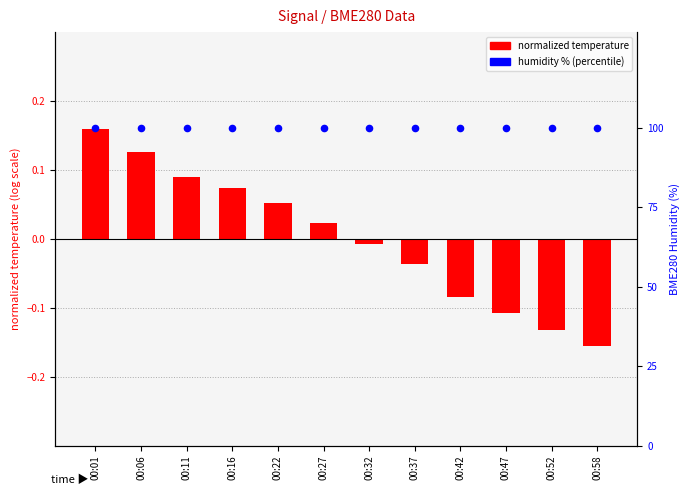

Which series has the largest total across all categories?

humidity %